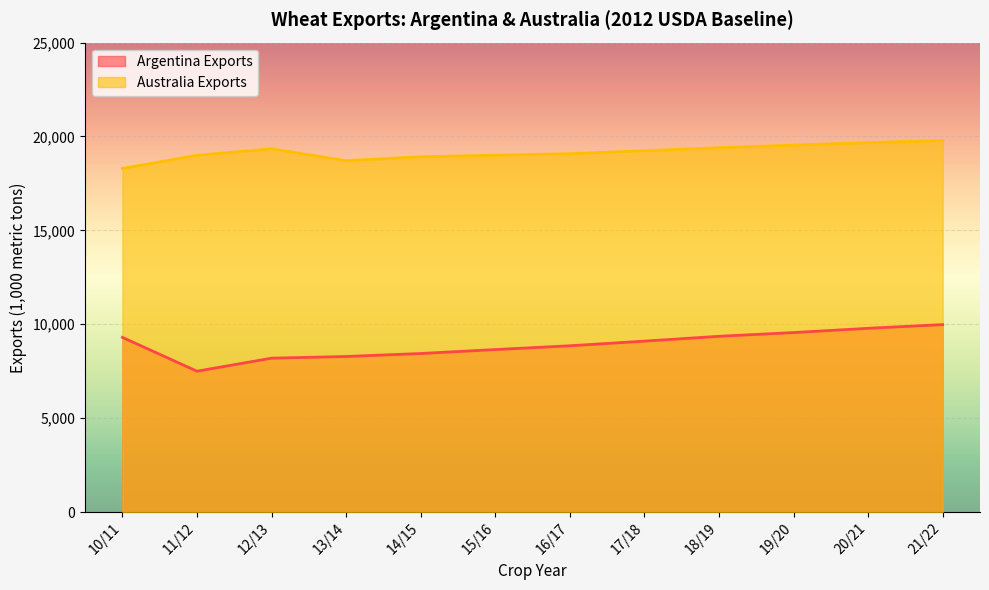

True or false: Argentina Exports has a value of 8194 at 12/13.

True